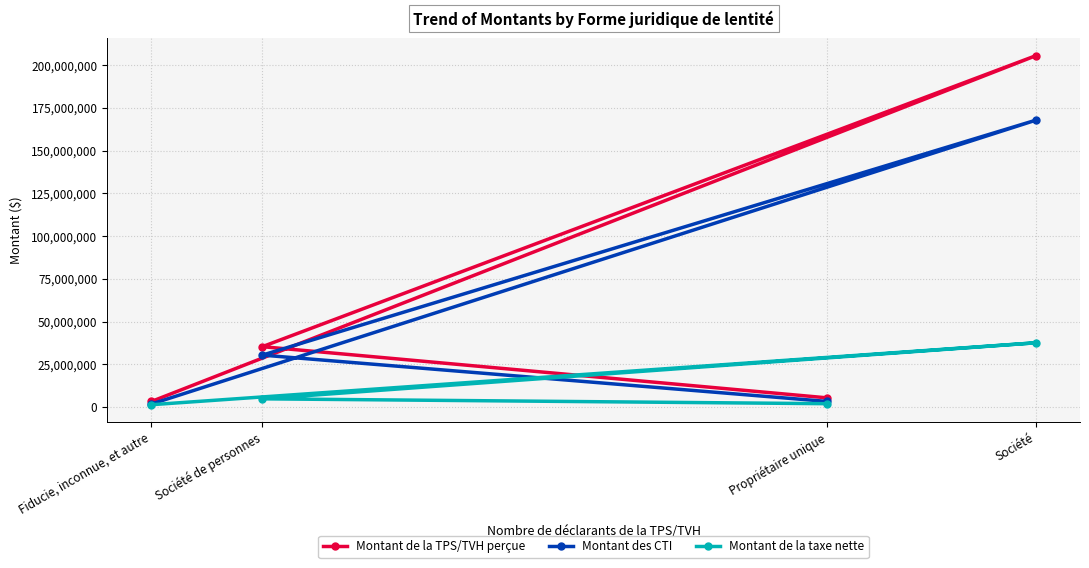

The Montant de la TPS/TVH perçue series shows 5499154 at Propriétaire unique. True or false?

True